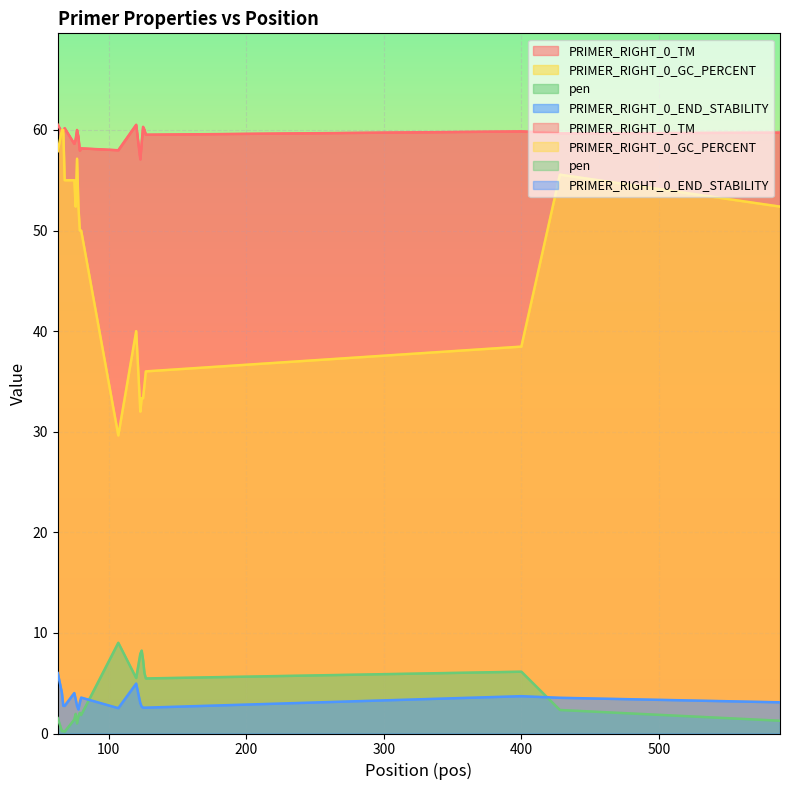

How many data points in PRIMER_RIGHT_0_GC_PERCENT are less than 52?

10